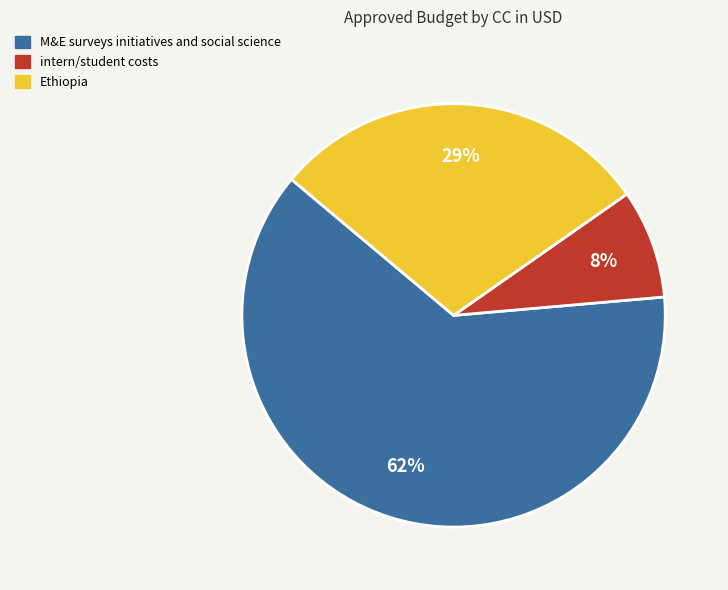

To the nearest percent, what is the combined percentage of M&E surveys initiatives and social science and Ethiopia?

92%